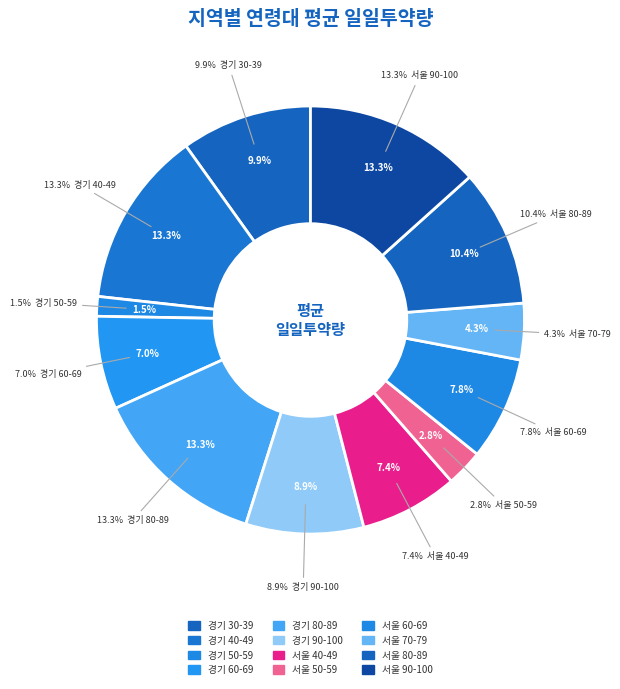

The 40-49 (서울) slice represents 7% of the pie. True or false?

True